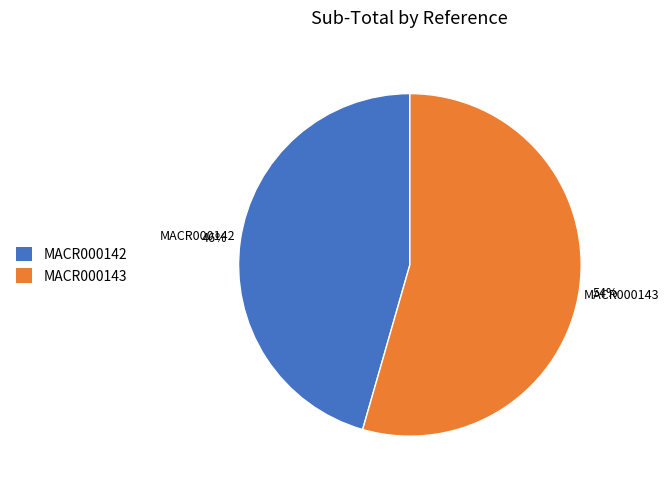

To the nearest percent, what is the combined percentage of MACR000143 and MACR000142?

100%